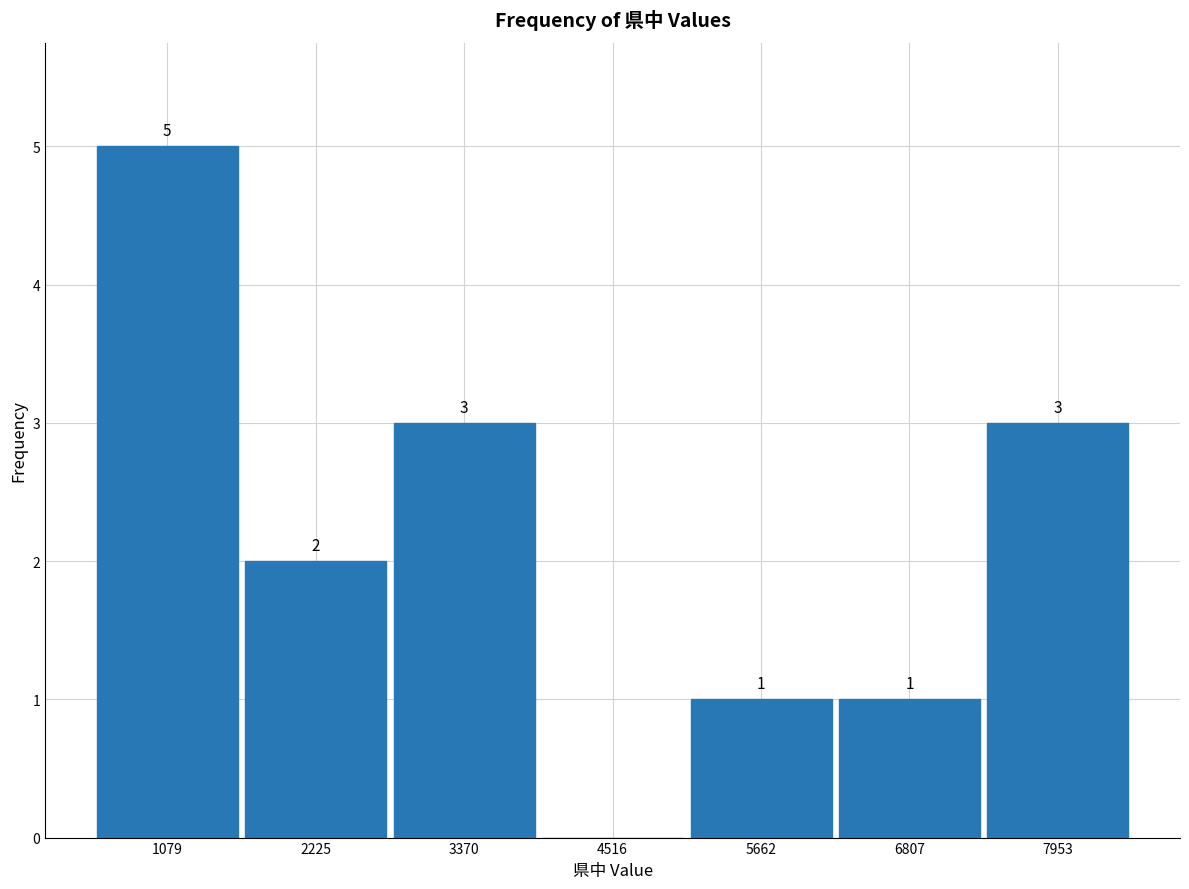

Which range on the x-axis has the tallest bar?

600 to 1600